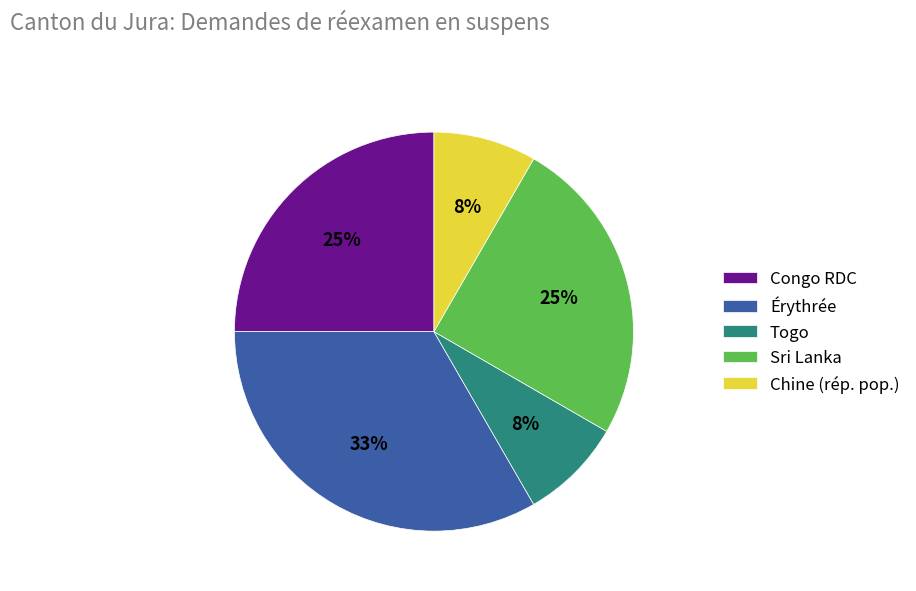

What is the largest slice in the pie chart?

Érythrée